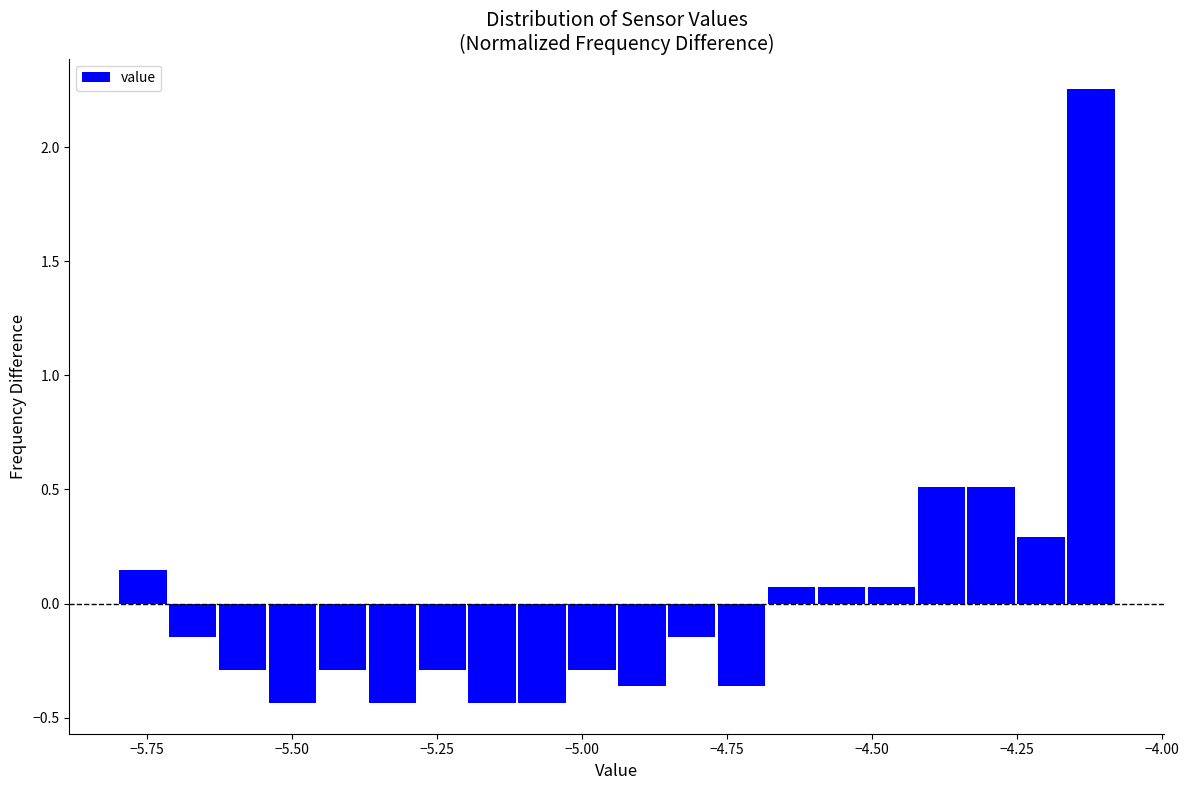

Read against the x-axis, roughly where is the centre of the tallest bar?

-4.10